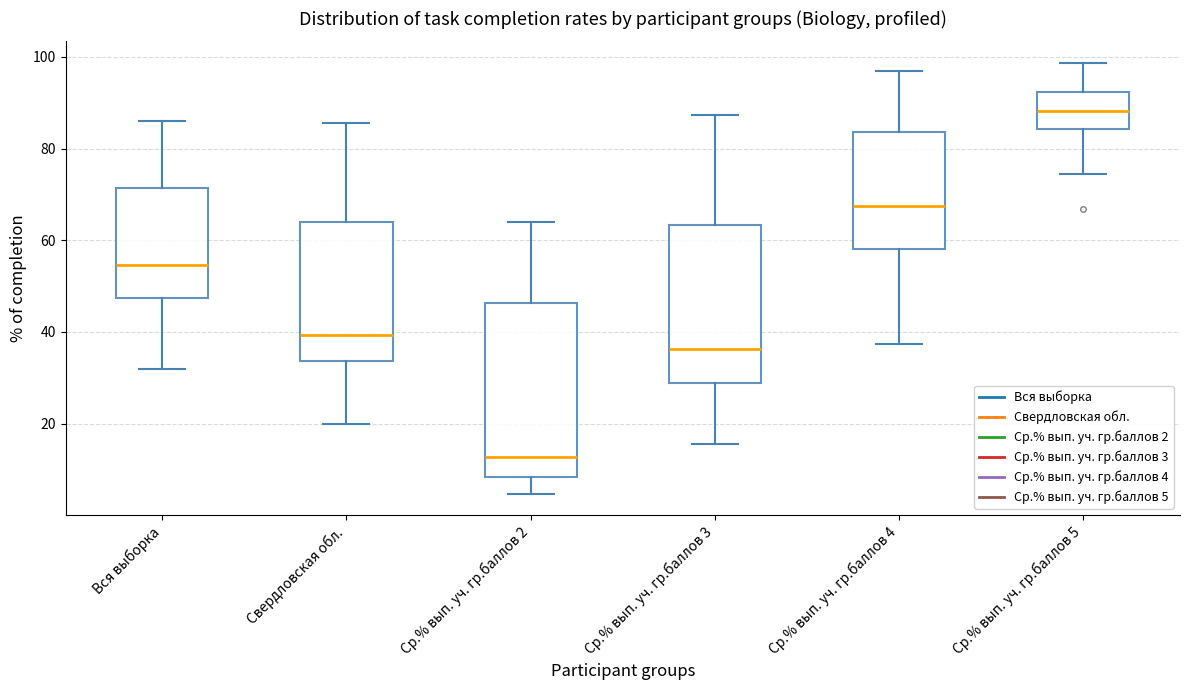

Reading left to right, read every box against the y-axis: the position of its median line, the range the box covers, and the ends of its whiskers. The values are not printed on the chart, so give them approximately, as read against the axis.

Вся выборка: median 54, box 48 to 72, whiskers 32 to 86
Свердловская обл.: median 40, box 34 to 64, whiskers 20 to 86
Ср.% вып. уч. гр.баллов 2: median 12, box 8 to 46, whiskers 4 to 64
Ср.% вып. уч. гр.баллов 3: median 36, box 28 to 64, whiskers 16 to 88
Ср.% вып. уч. гр.баллов 4: median 68, box 58 to 84, whiskers 38 to 96
Ср.% вып. уч. гр.баллов 5: median 88, box 84 to 92, whiskers 74 to 98